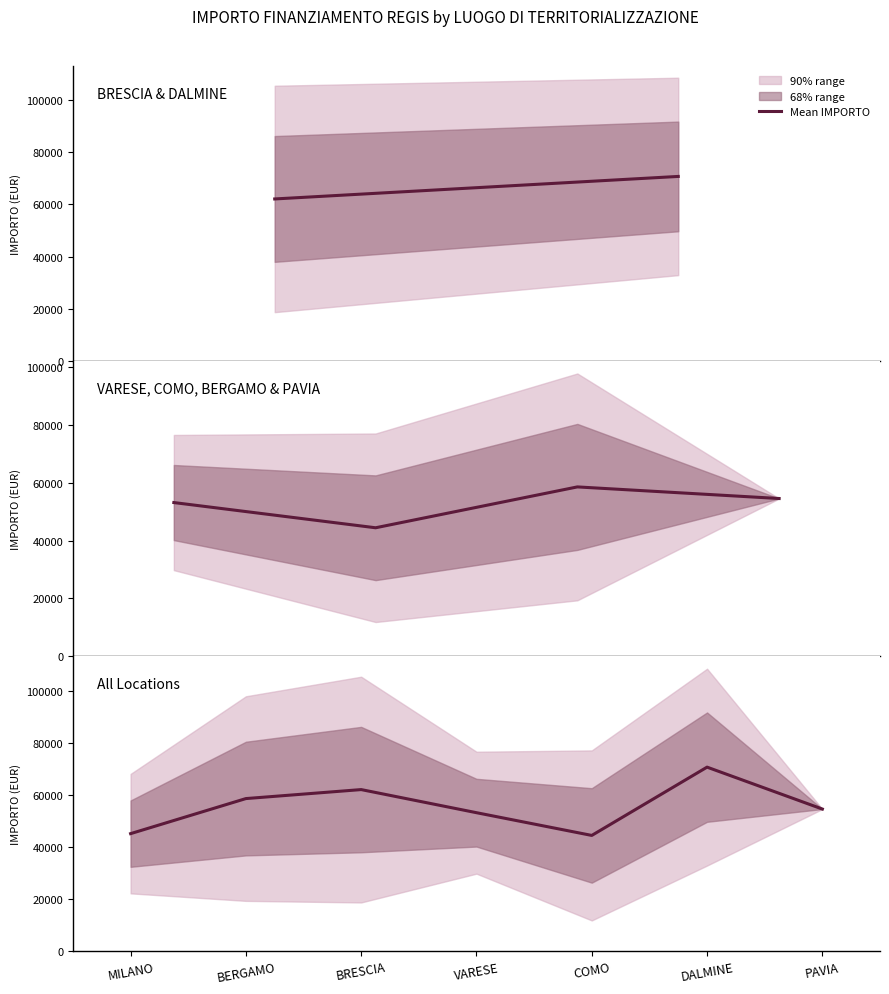

At which category does the data reach its first local peak?

BRESCIA